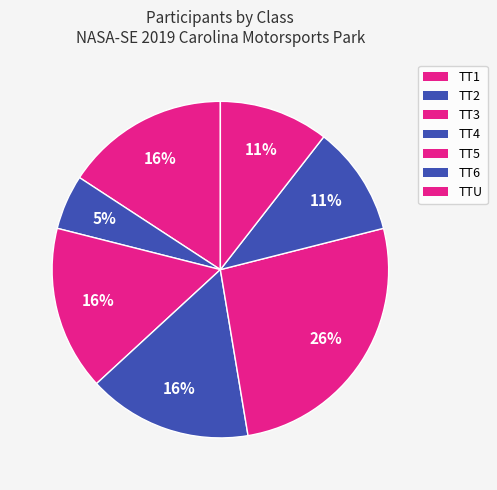

Count the number of slices in the pie.

7